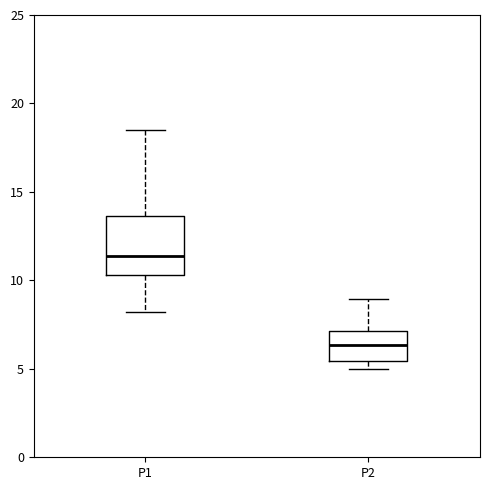

Which box's median line is the lowest?

P2